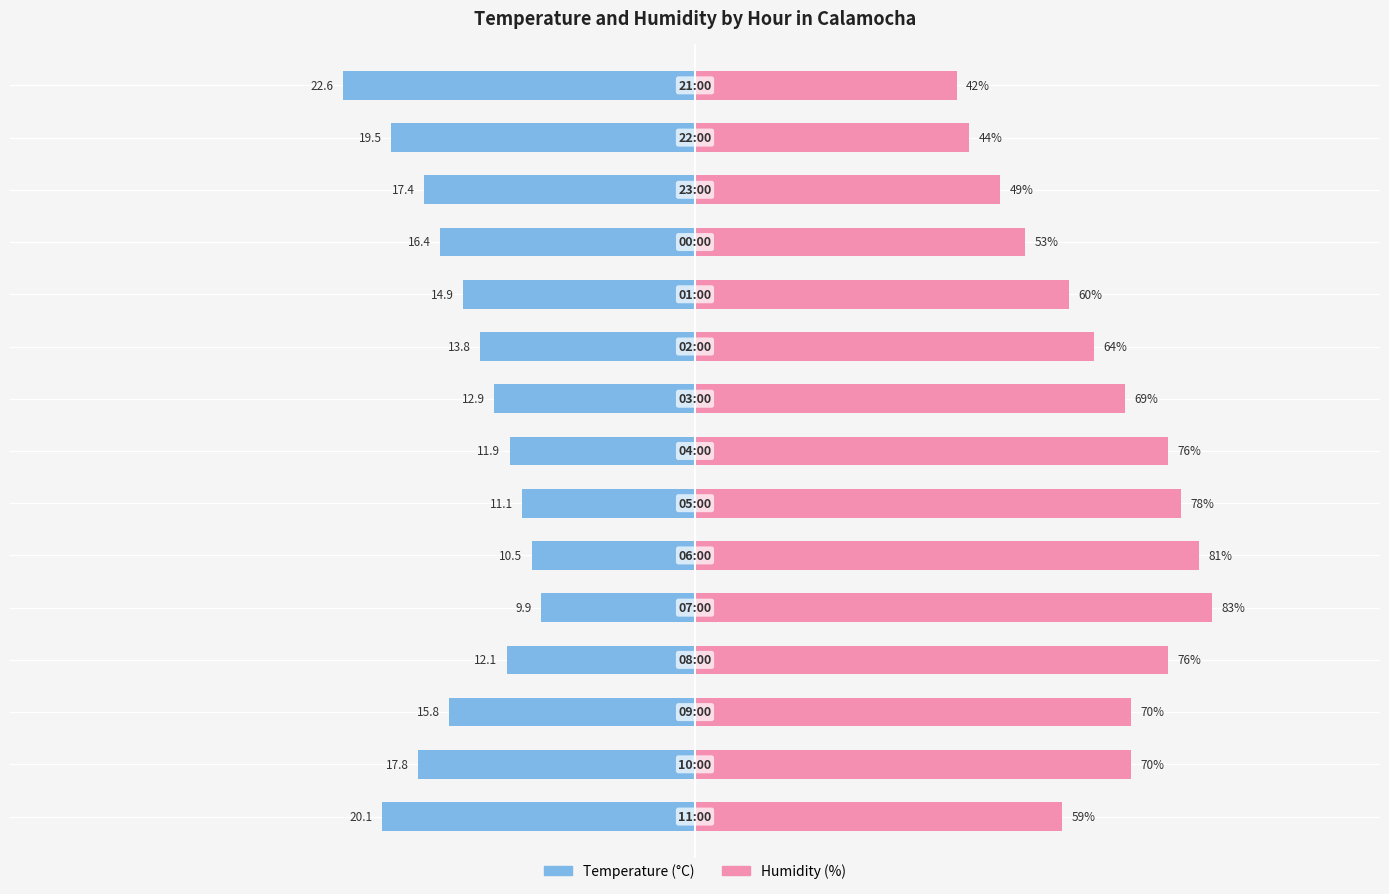

What are all the series names shown in the legend?

Temperature (°C), Humidity (%)